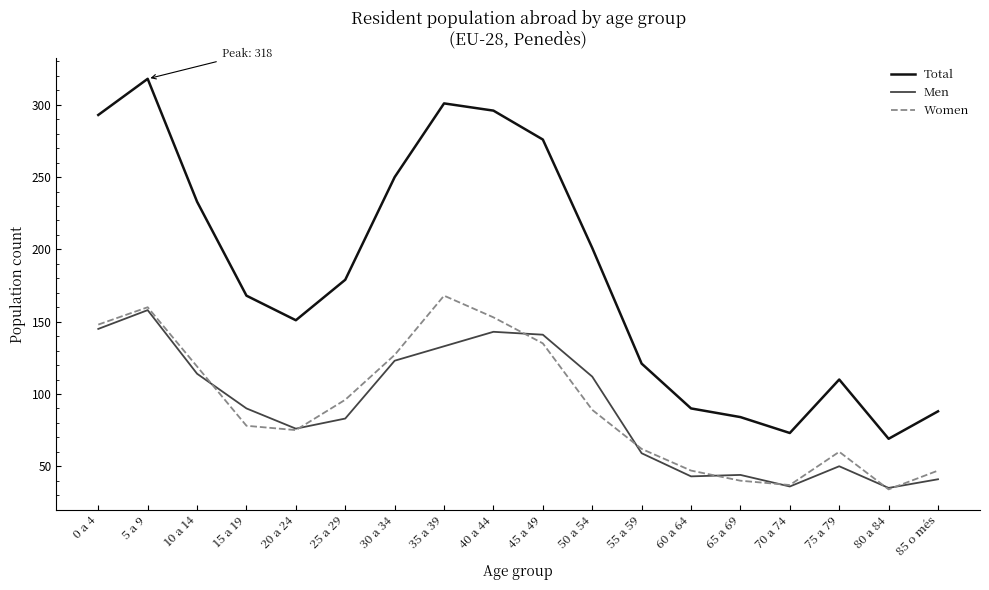

Where is Women nearest to the value 101?

25 a 29